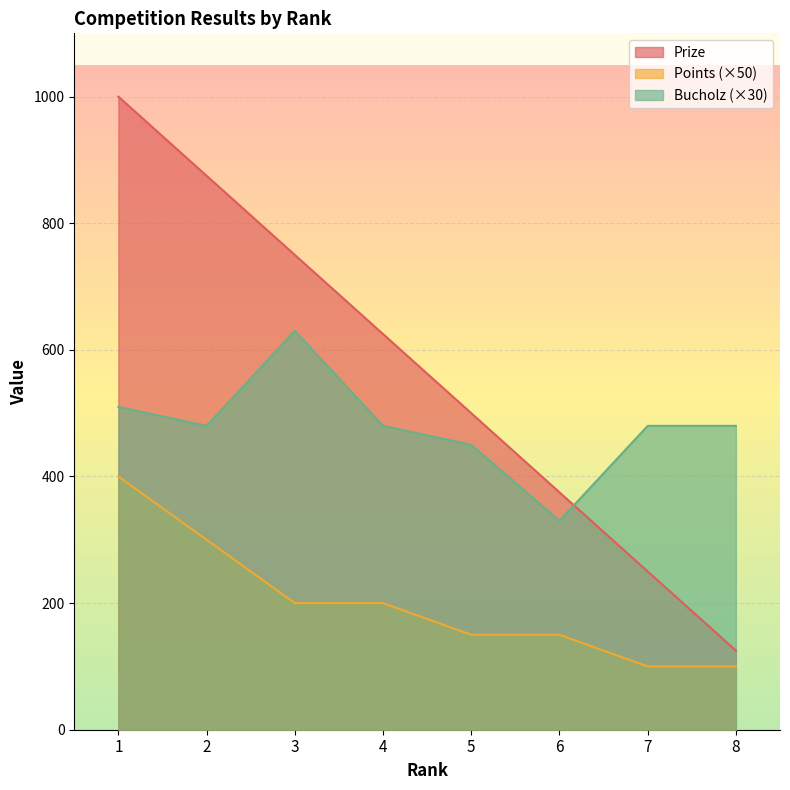

At which label does Points reach its peak?

1